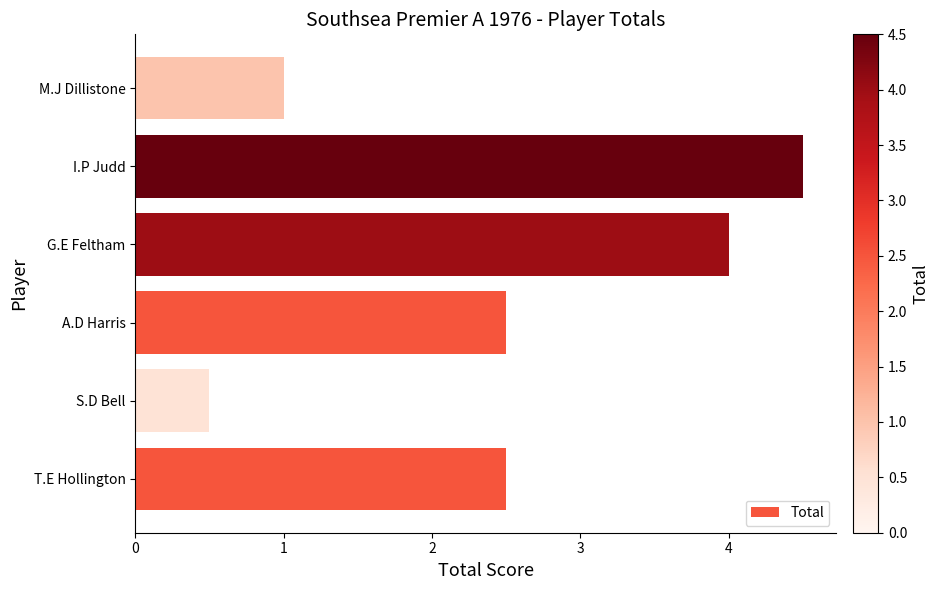

Does the chart contain stacked bars?

No